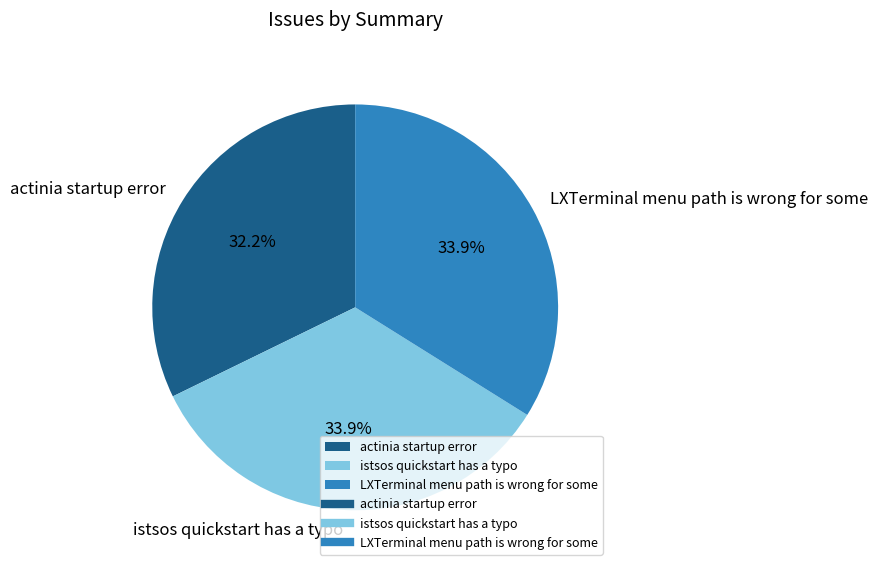

Approximately how many times larger is the value at LXTerminal menu path is wrong for some compared to actinia startup error?

1.1